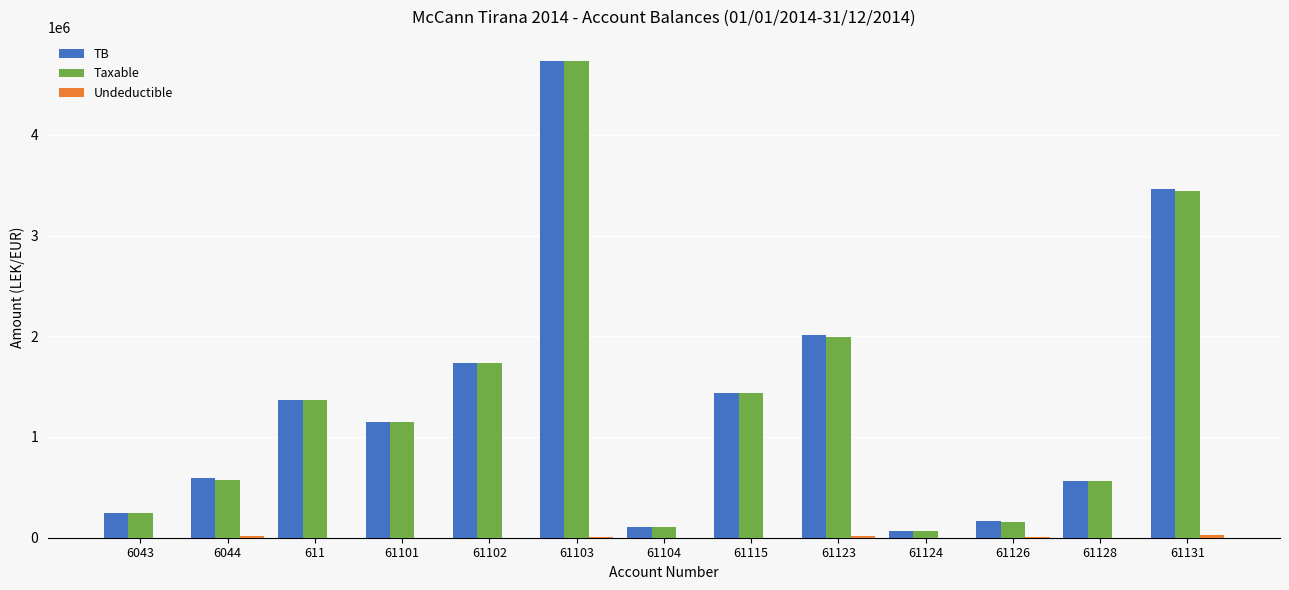

Does the chart contain stacked bars?

No